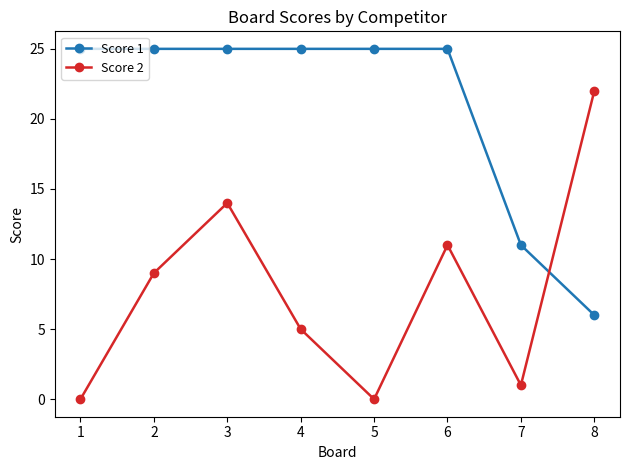

What are all the series names shown in the legend?

Score 1, Score 2